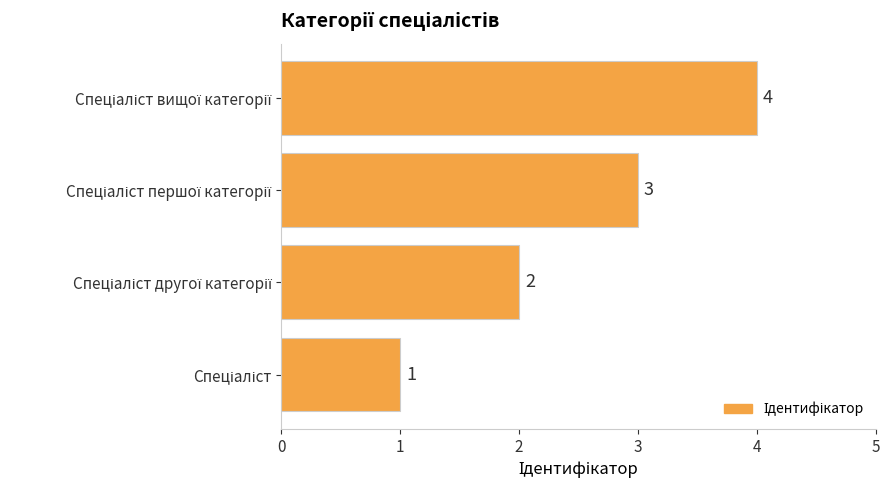

What is the maximum value shown in the chart?

4